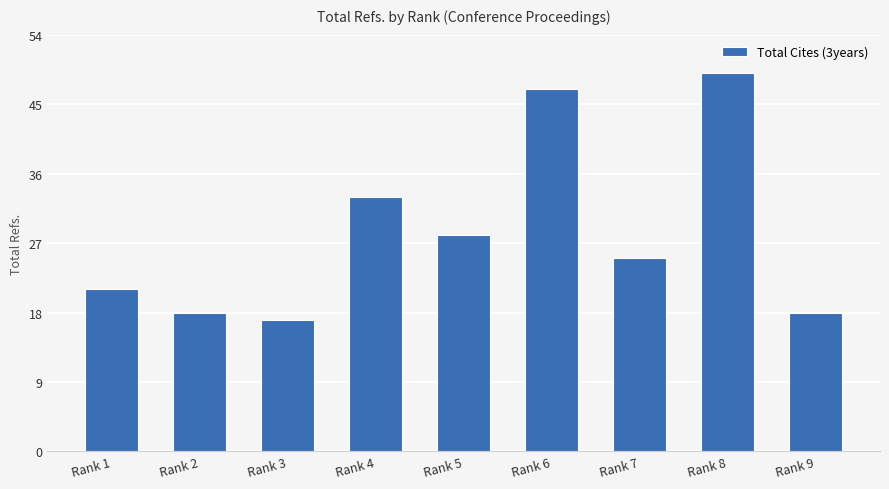

At which label does the data first exceed 25?

Rank 4